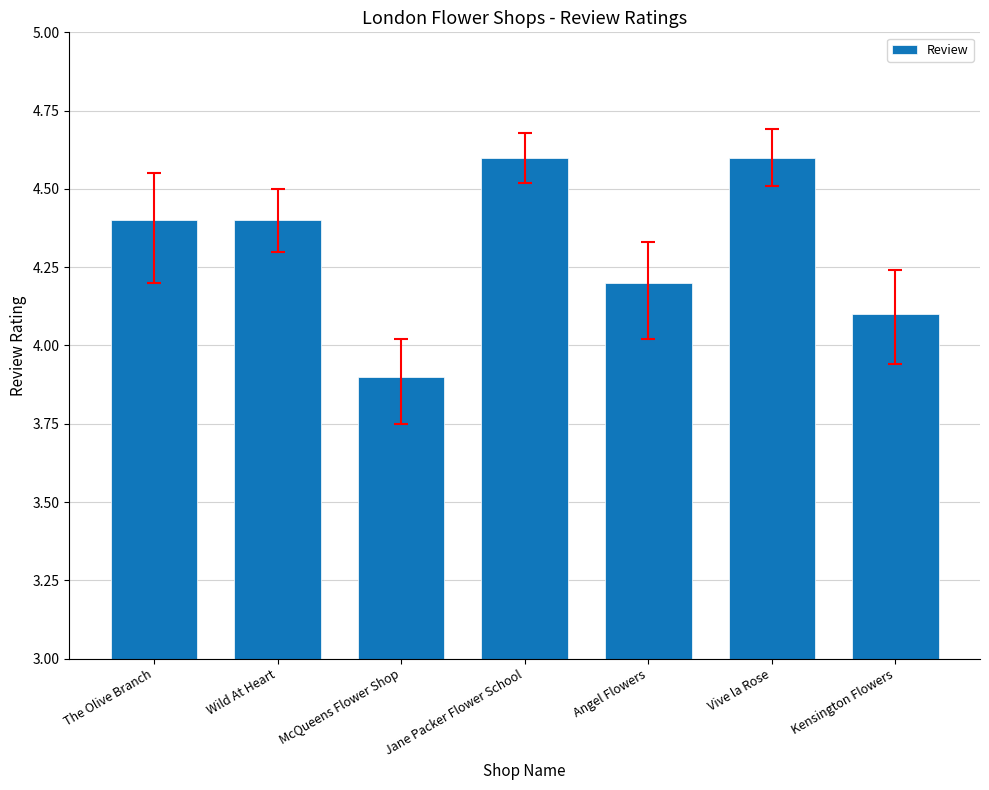

True or false: the data shows 1.2 at Wild At Heart.

False